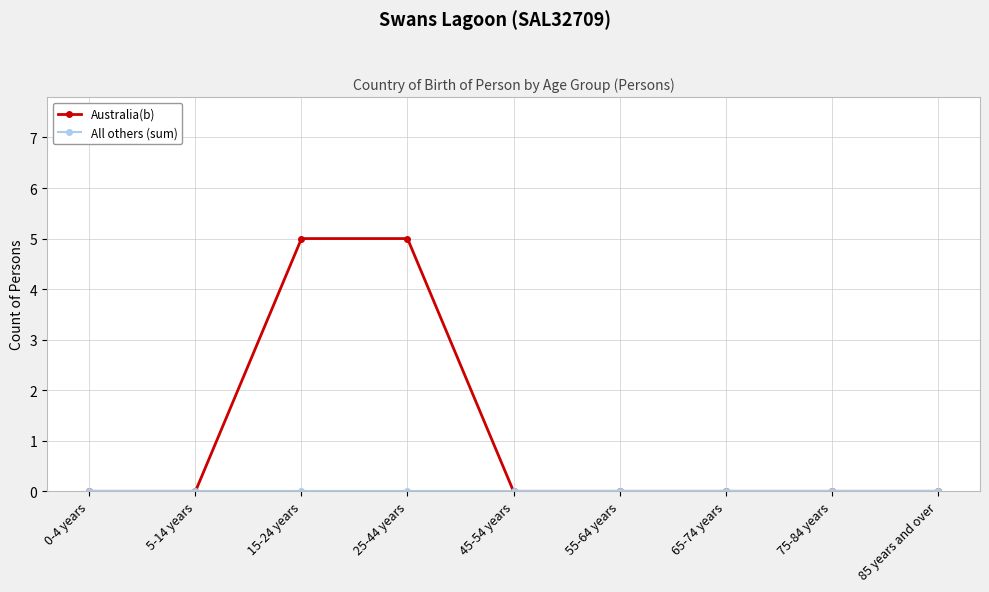

What is the greatest value displayed?

5